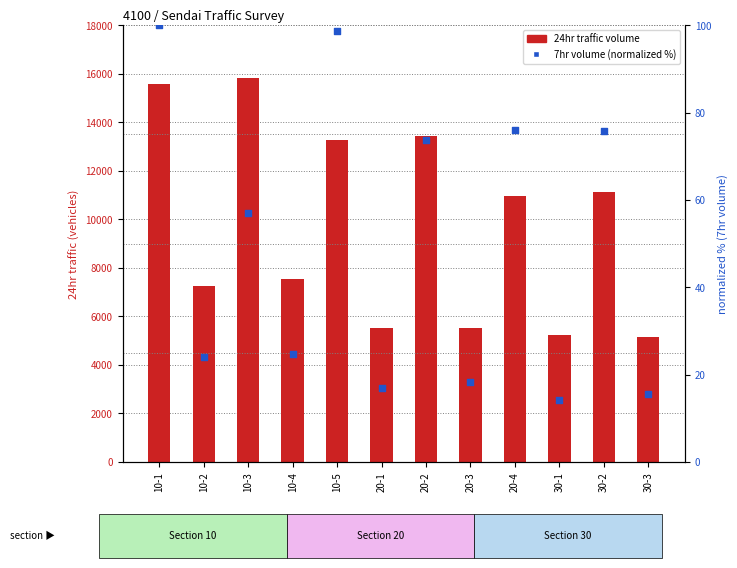

Which series reaches the minimum Y coordinate?

7hr volume (normalized %)